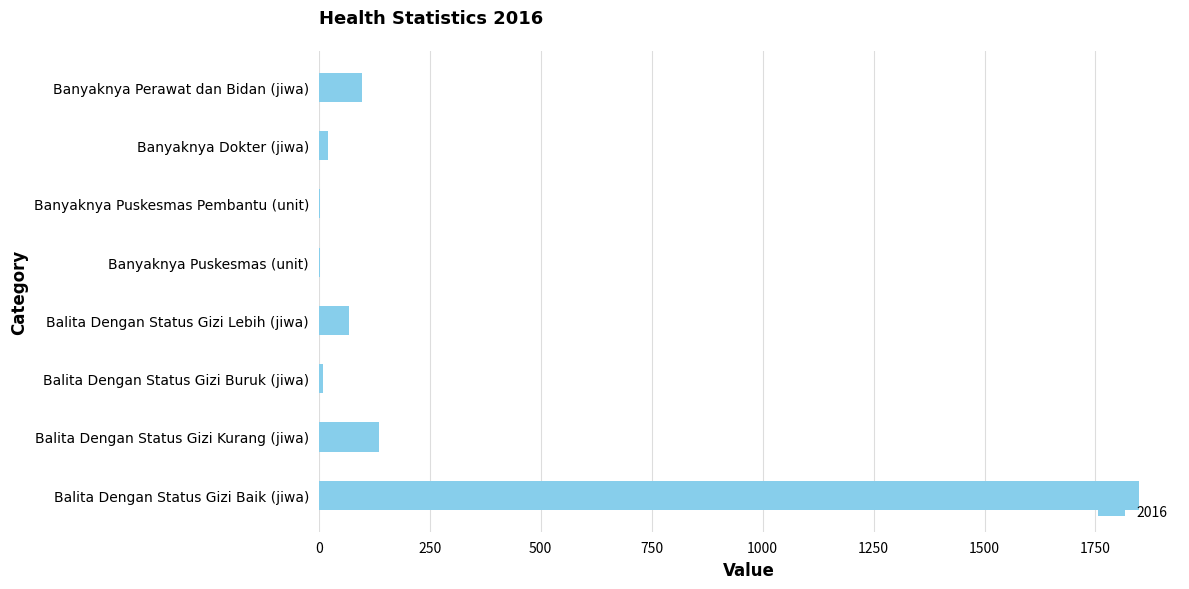

The value at Banyaknya Perawat dan Bidan (jiwa) is 98. True or false?

True